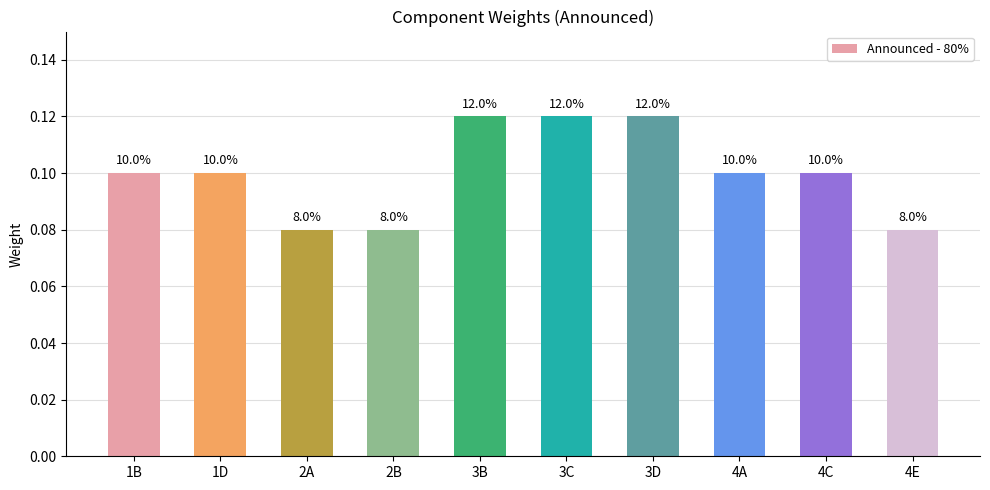

How many bars are there in total?

10